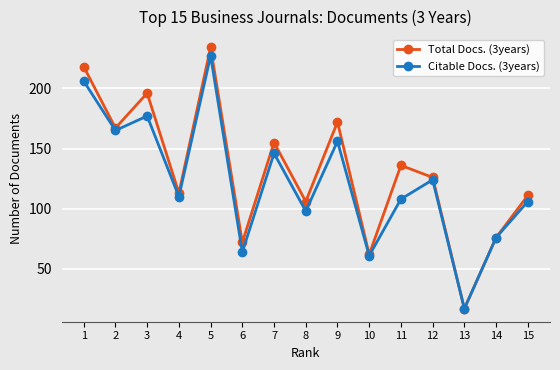

Rank the series by their average value, from highest to lowest.

Total Docs. (3years), Citable Docs. (3years)